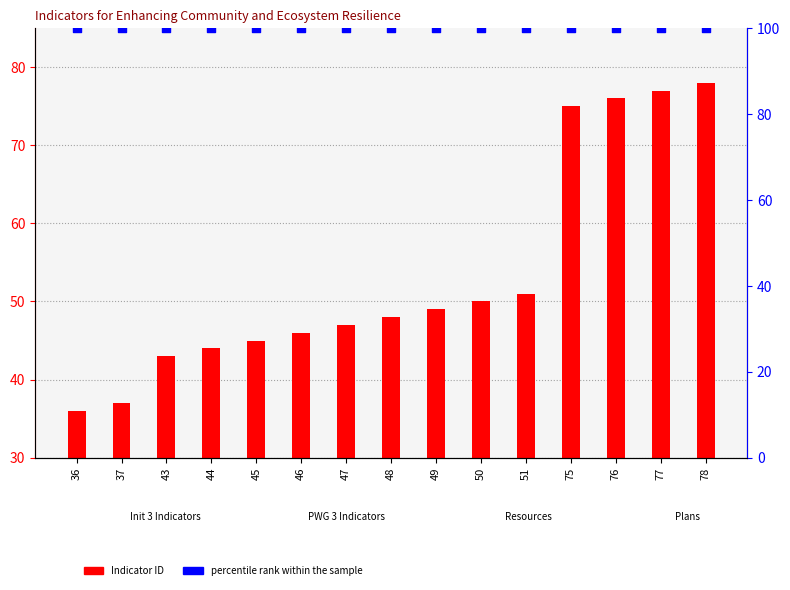

Which series has the largest total across all categories?

percentile rank within the sample